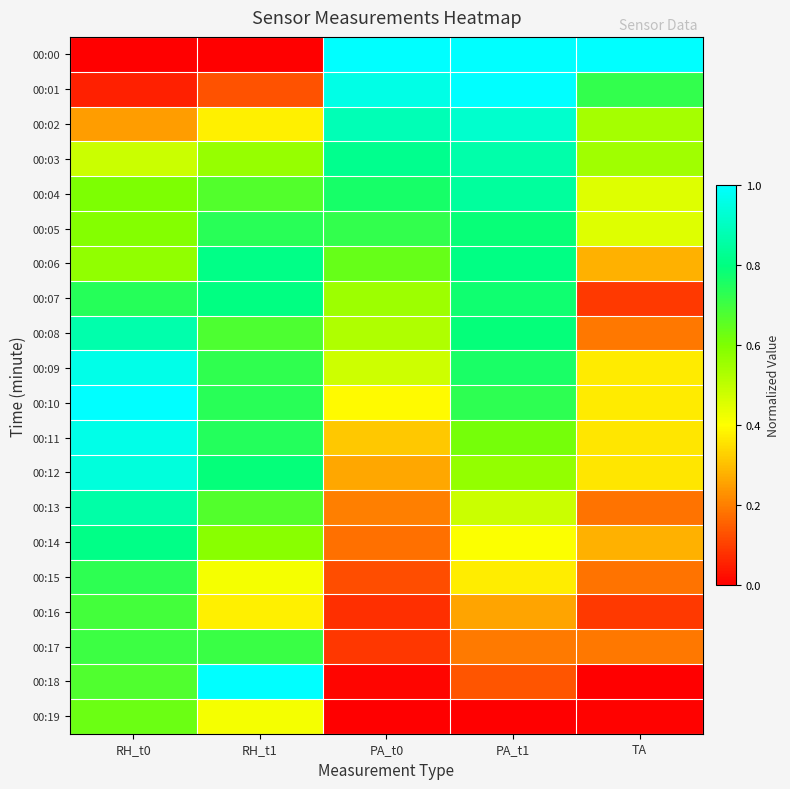

Which has a higher value, TA or RH_t1?

TA